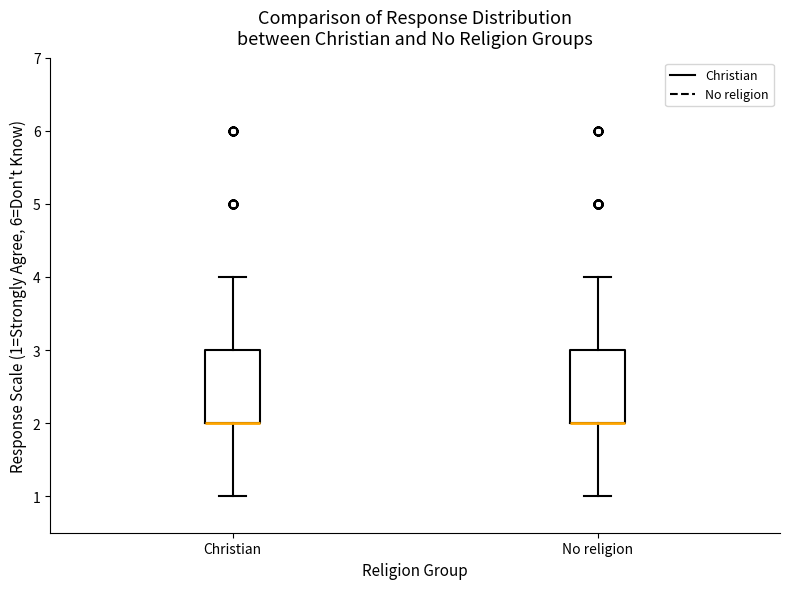

Where does the lower whisker of the box for No religion end on the y-axis? The values are not printed on the chart, so give them approximately, as read against the axis.

1